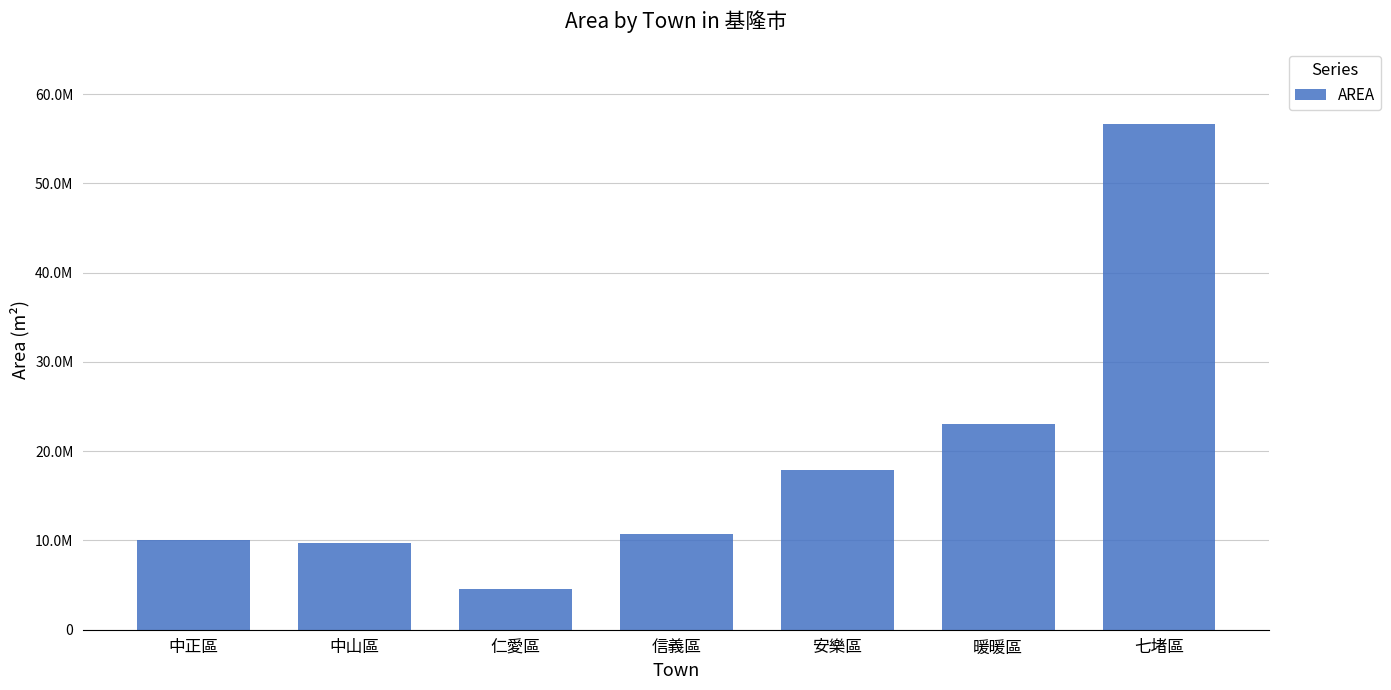

What is the difference between the values at 信義區 and 仁愛區?

6208695.9